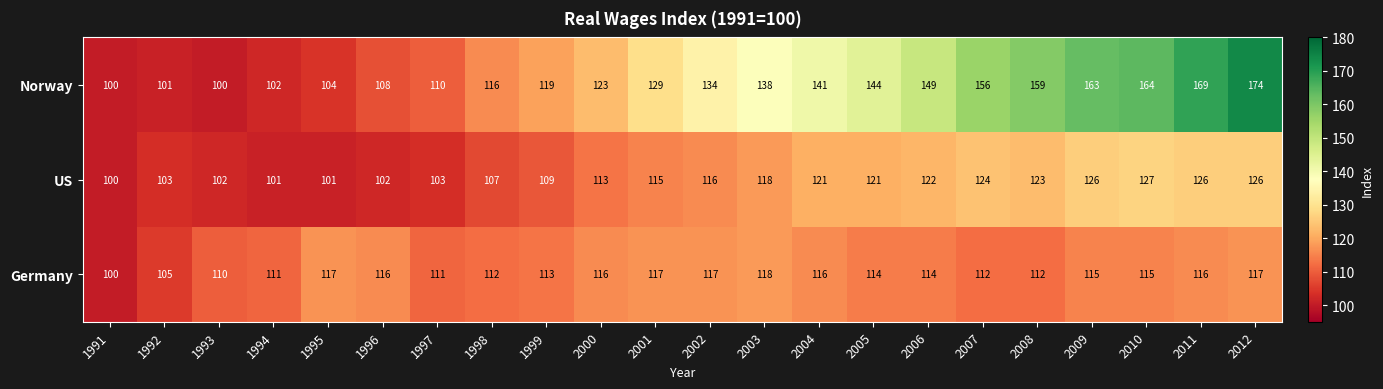

Is it true that Germany equals 112 at 2008?

True